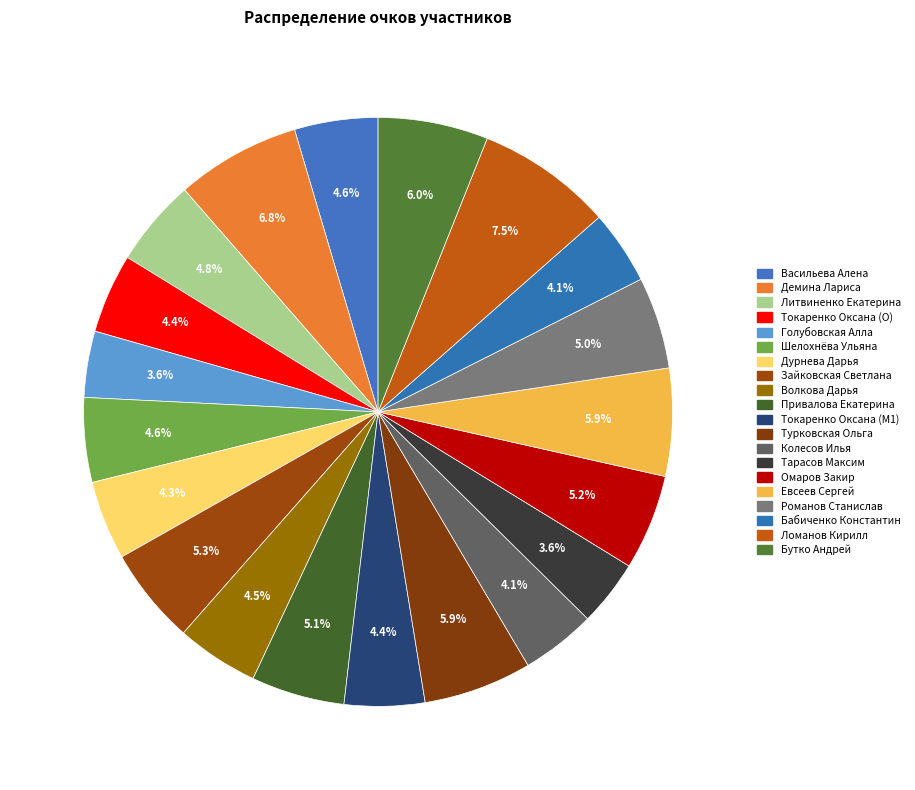

Is it true that Зайковская Светлана is 15% of the pie?

False